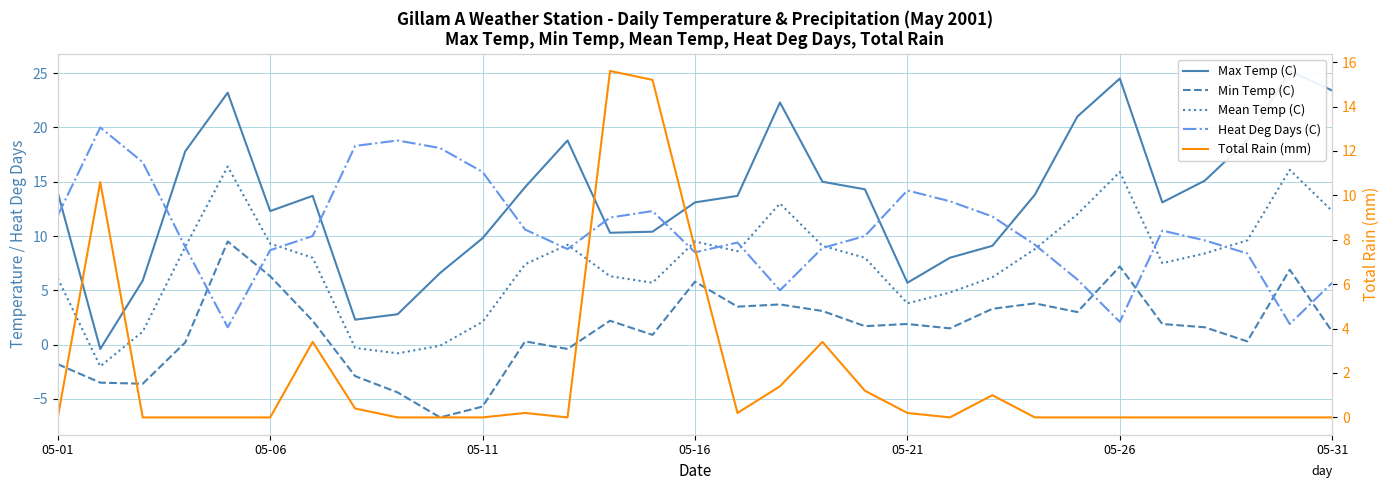

What are all the series names shown in the legend?

Max Temp (C), Min Temp (C), Mean Temp (C), Heat Deg Days (C), Total Rain (mm)